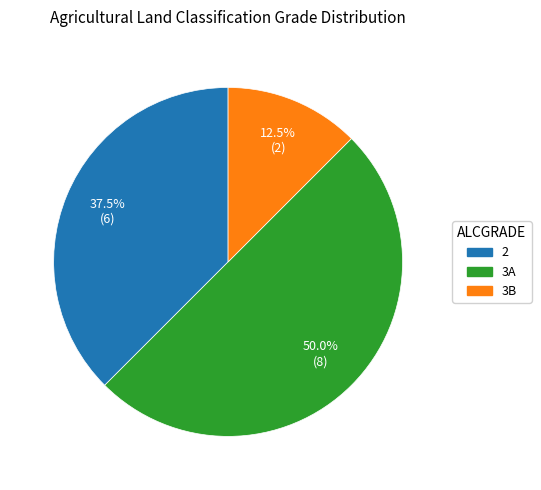

Does 2 represent more than half of the total?

No